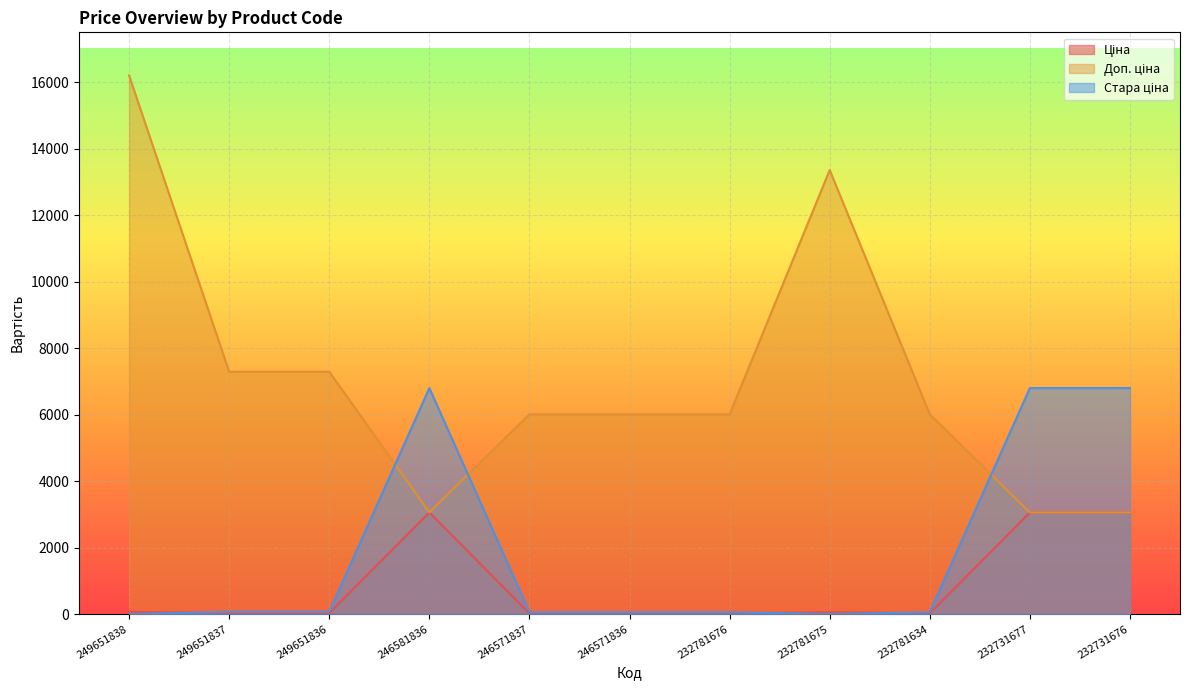

Which series ends up on top after the final intersection of Стара ціна and Доп. ціна?

Стара ціна